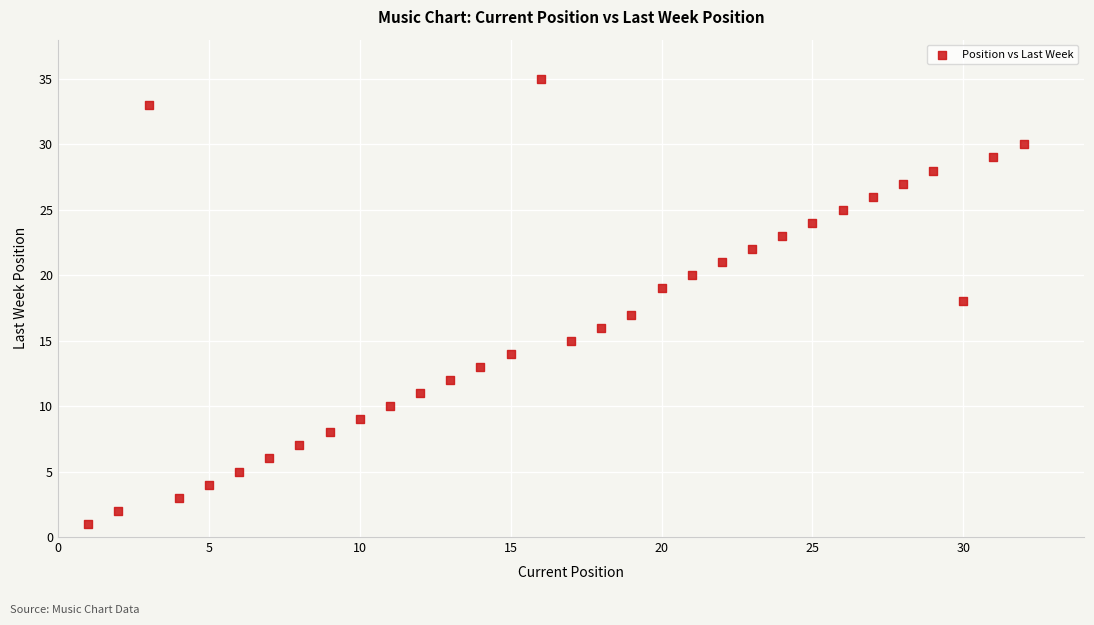

What is the range of Y values (max minus min)?

34